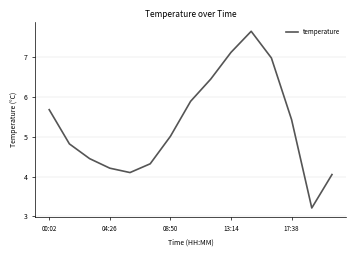

What is the smallest value displayed?

3.2